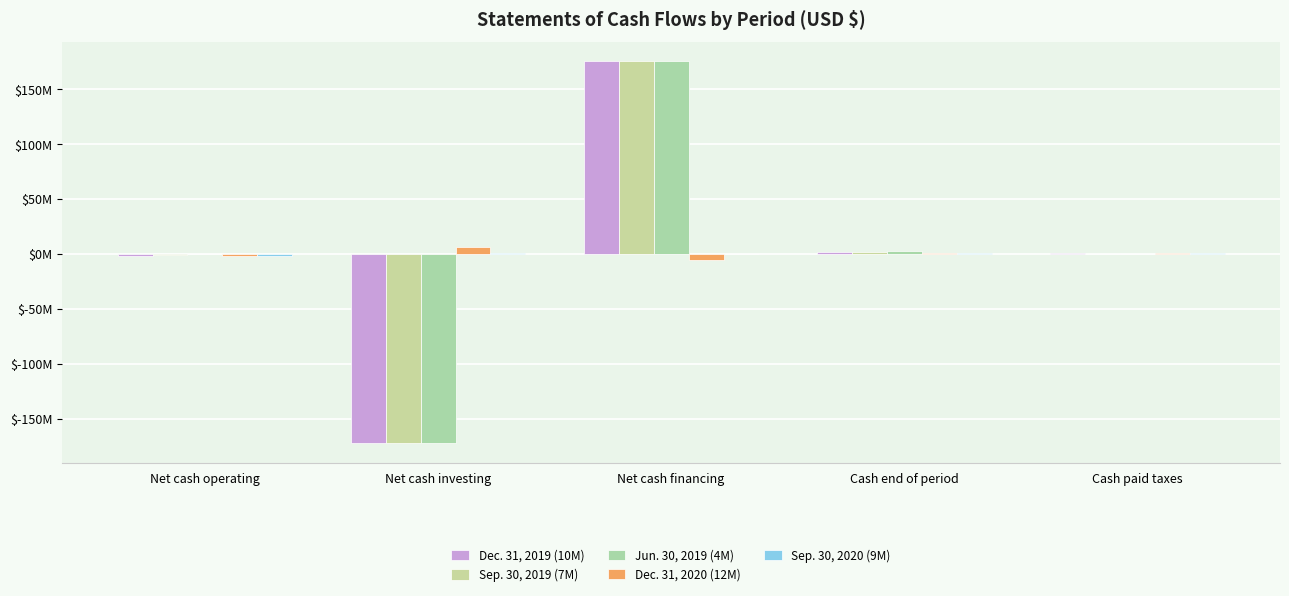

Does the chart contain stacked bars?

No